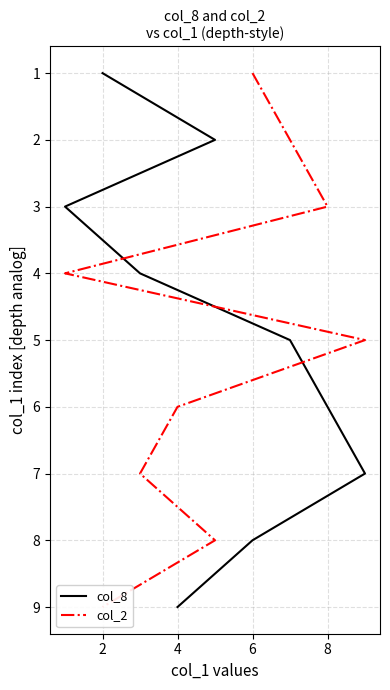

Which series changed the most between 6 and 8?

col_8